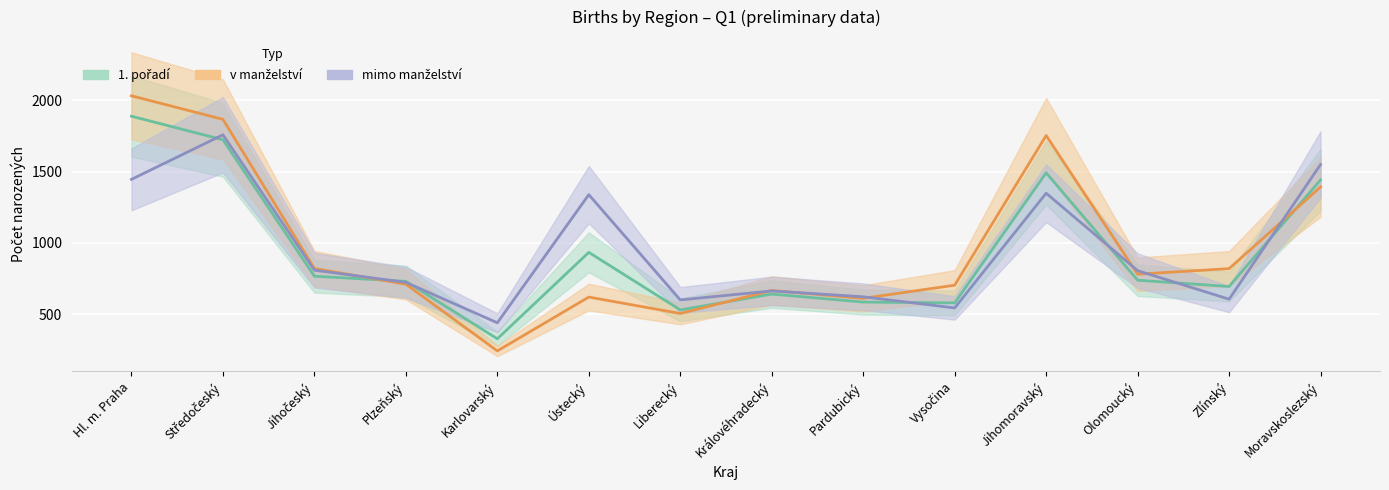

Is it true that 1. pořadí equals 586 at Pardubický?

True